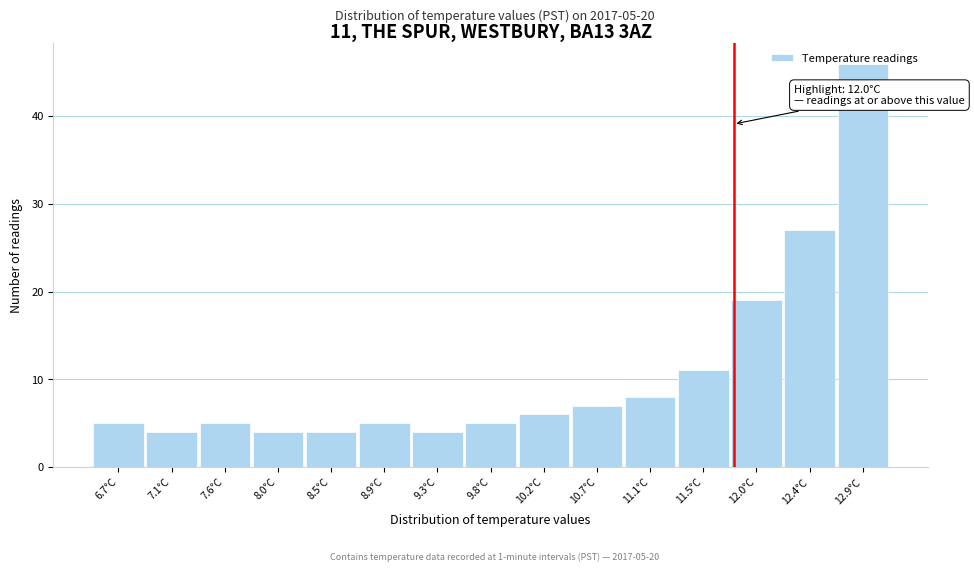

What is the minimum value shown in the chart?

4